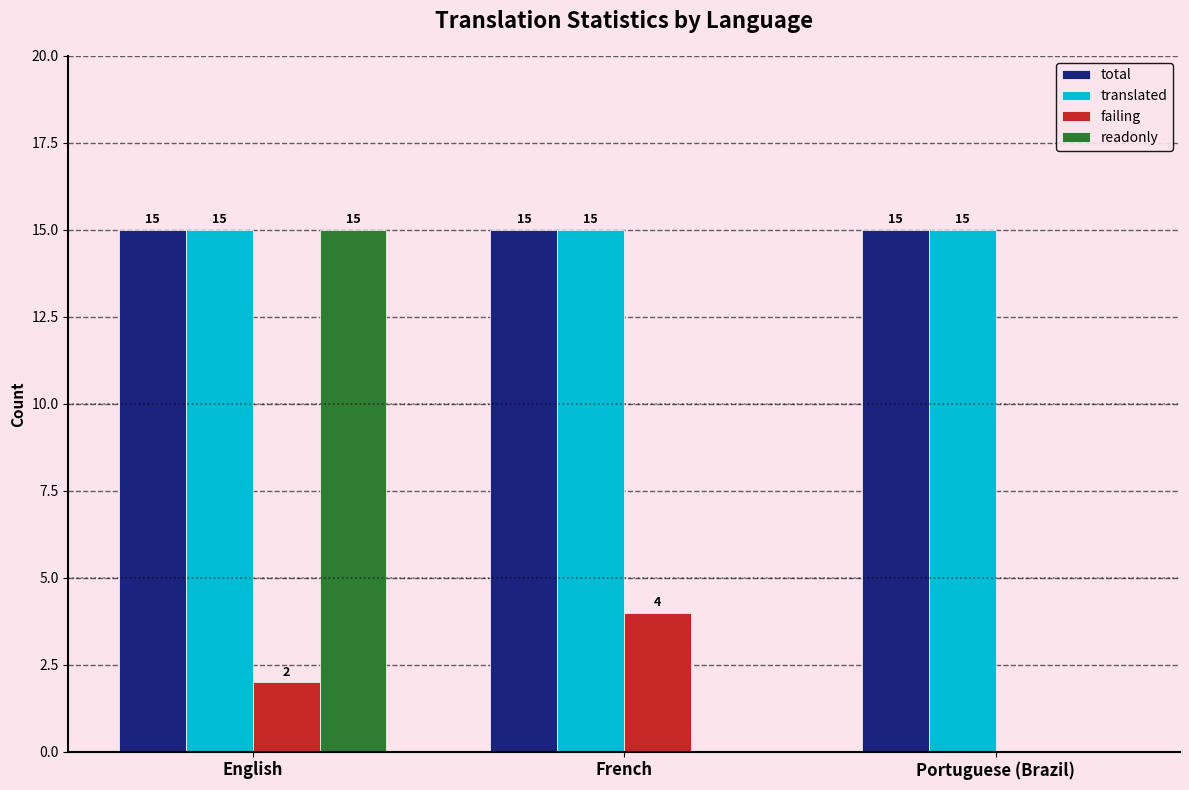

What is the highest value of the failing series?

4